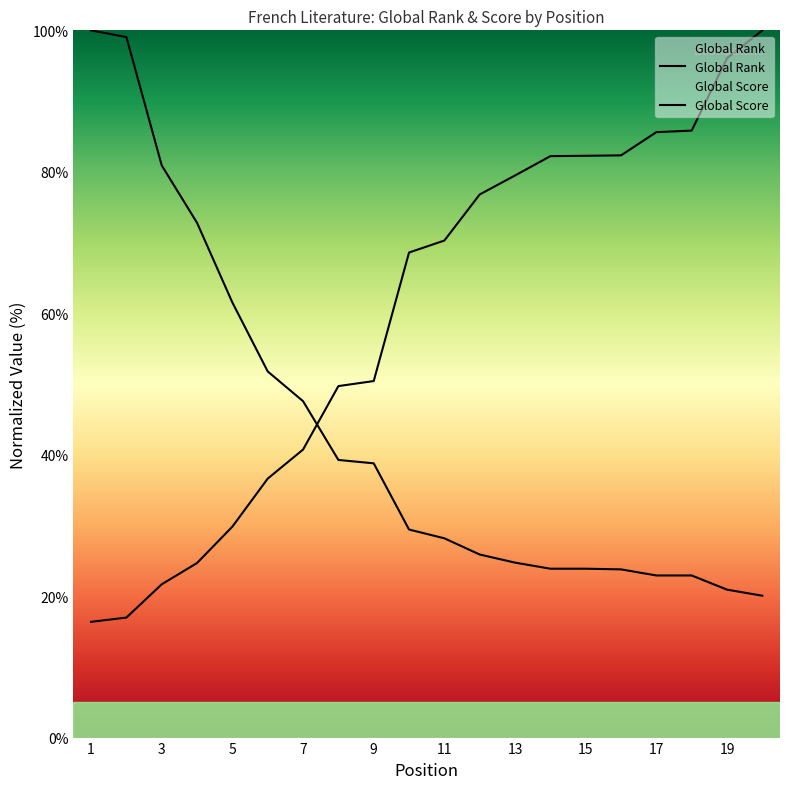

Does the chart display data point markers on the line(s)?

No